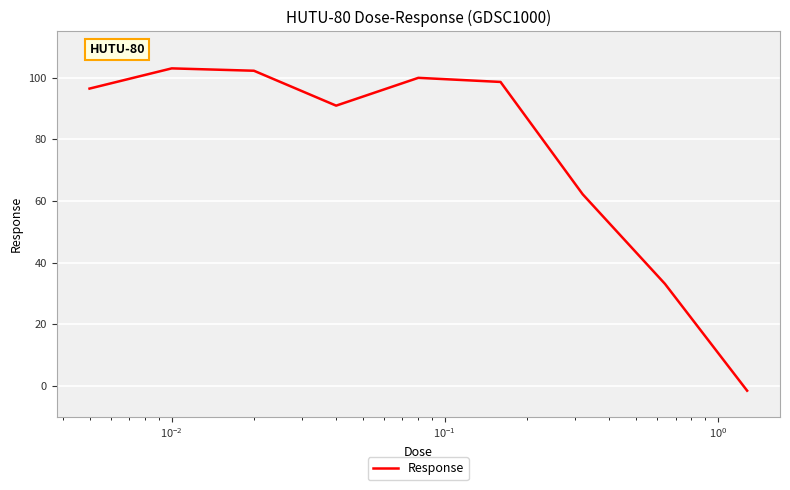

What is the difference between the maximum and minimum values?

104.5